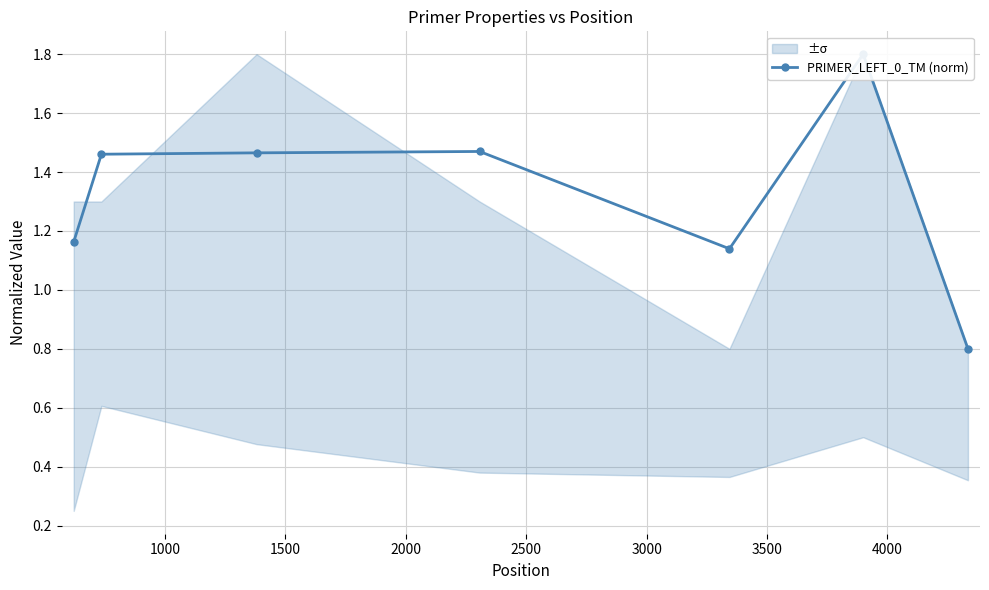

Reading right to left, transcribe all the data shown in this chart.

0.8	1.8	1.1	1.5	1.5	1.5	1.2